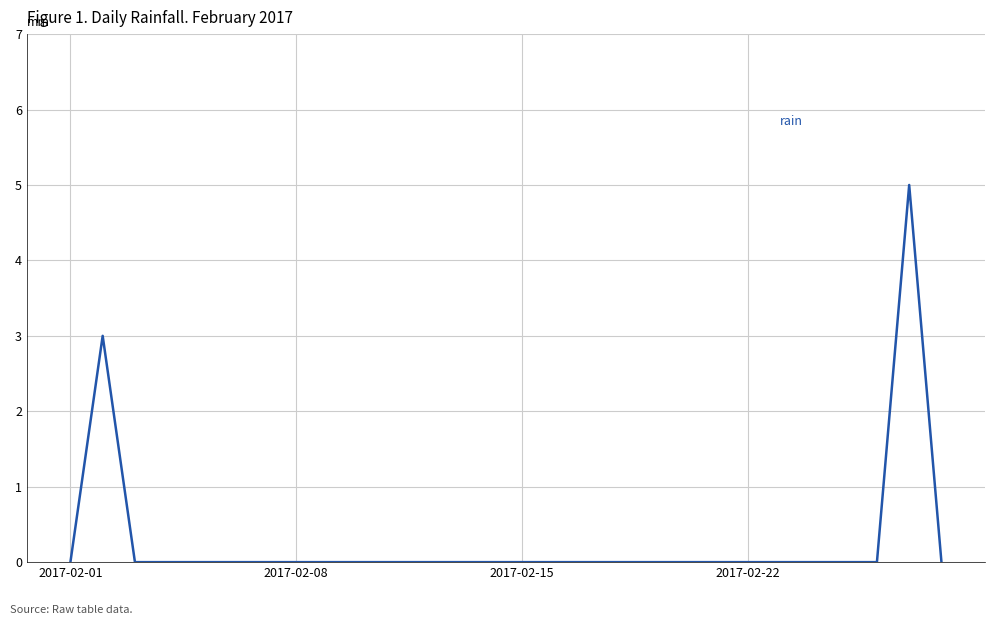

What is the difference between the maximum and minimum values?

5